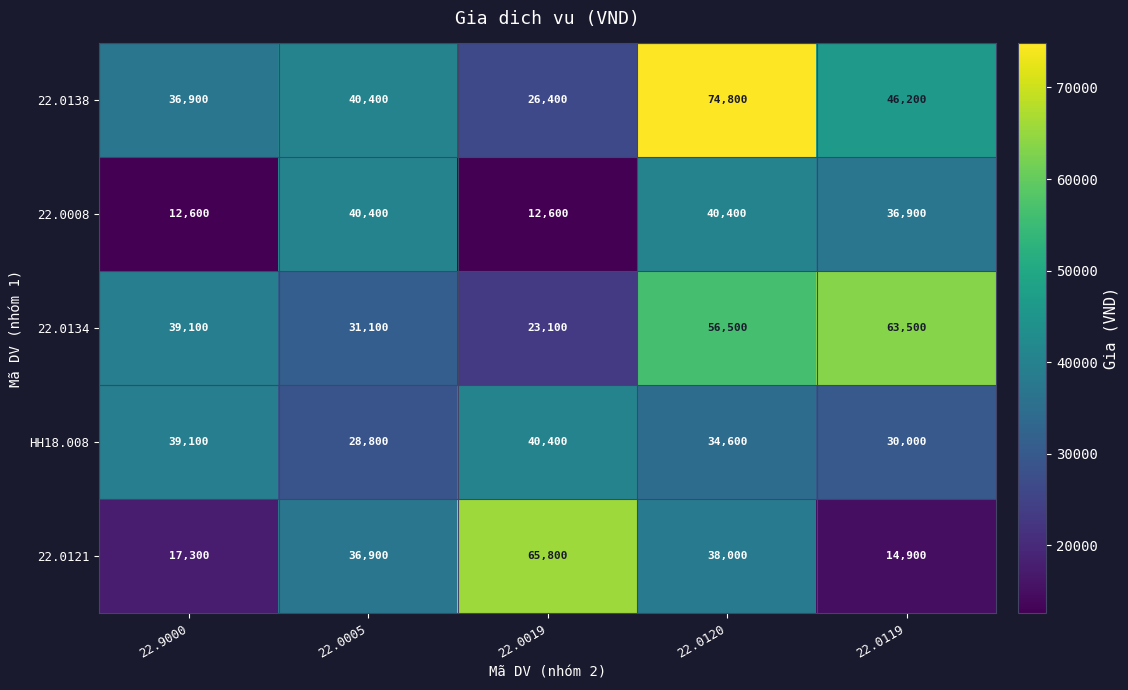

Which series has the largest range (max minus min)?

22.0121